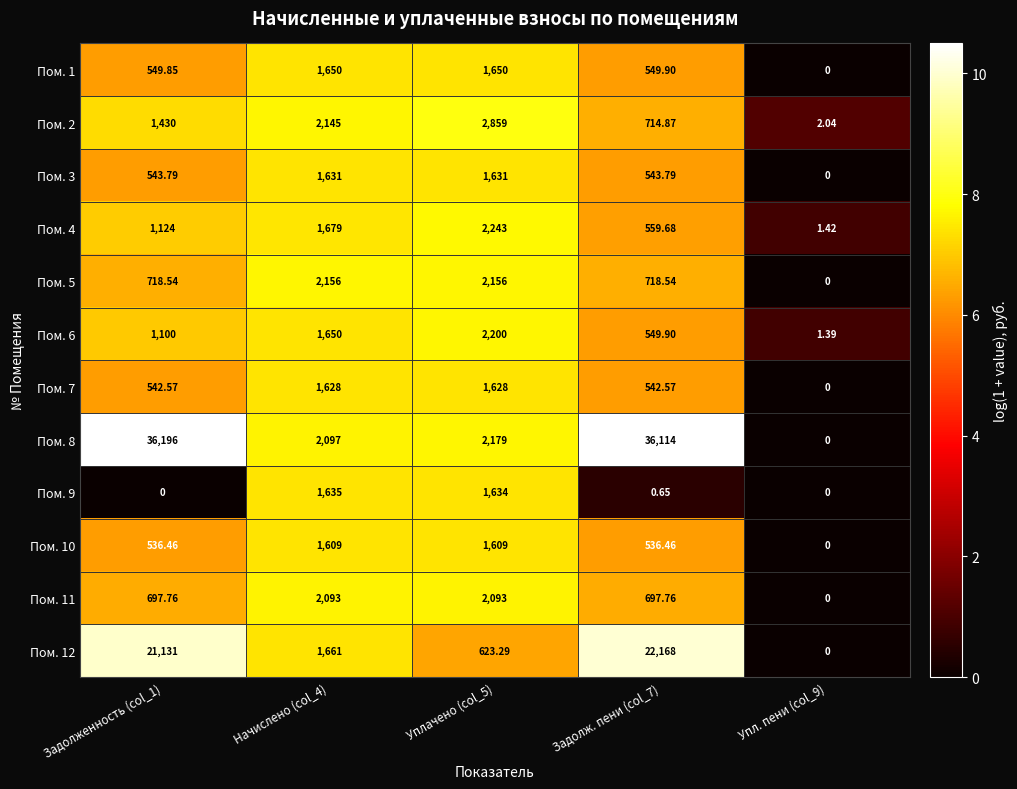

How many values in the Пом. 6 series are below 1100?

2